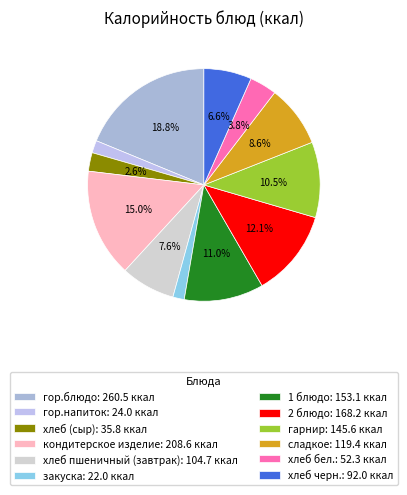

To the nearest percent, what is the difference between the хлеб бел. and хлеб пшеничный (завтрак) slice percentages?

4%